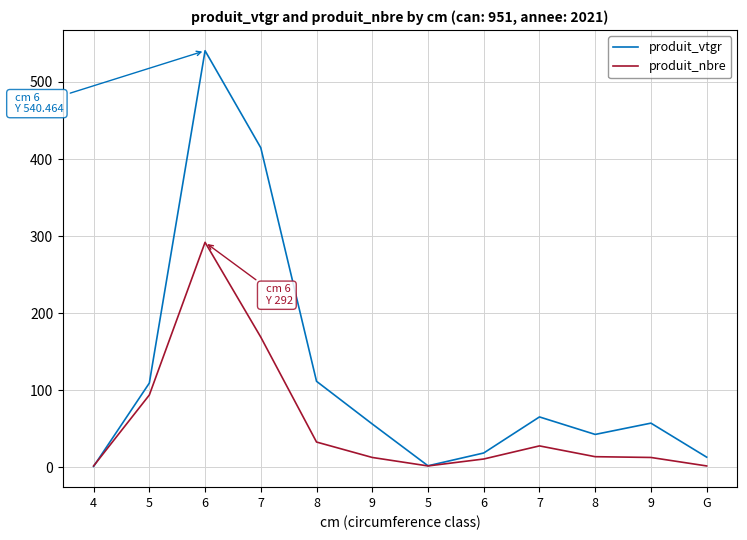

What is the sum of all produit_vtgr values?

1434.5